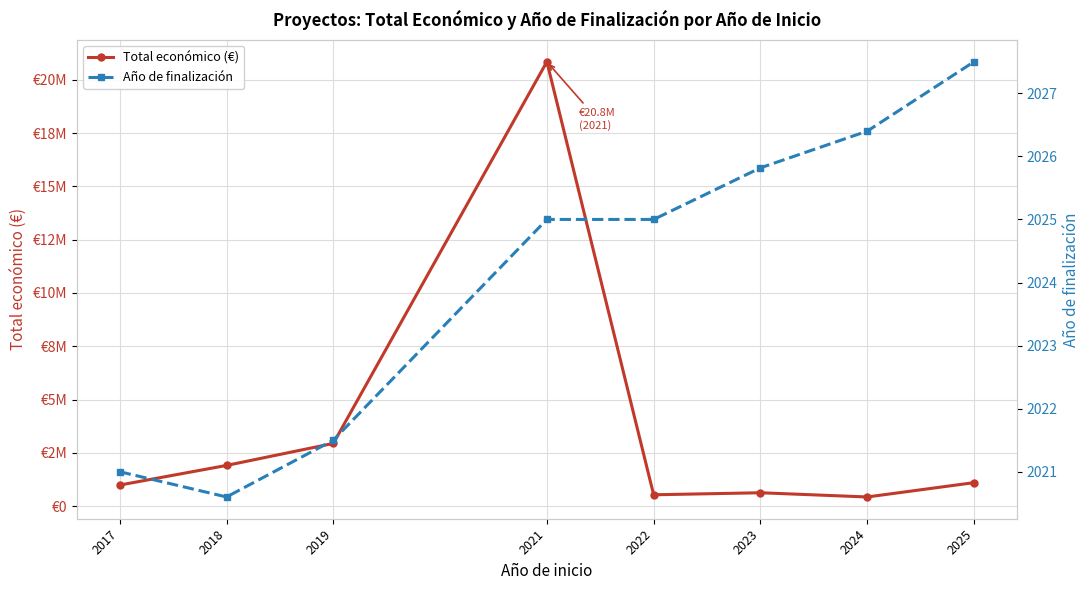

List the series in order of their overall mean, highest first.

Total económico (€), Año de finalización